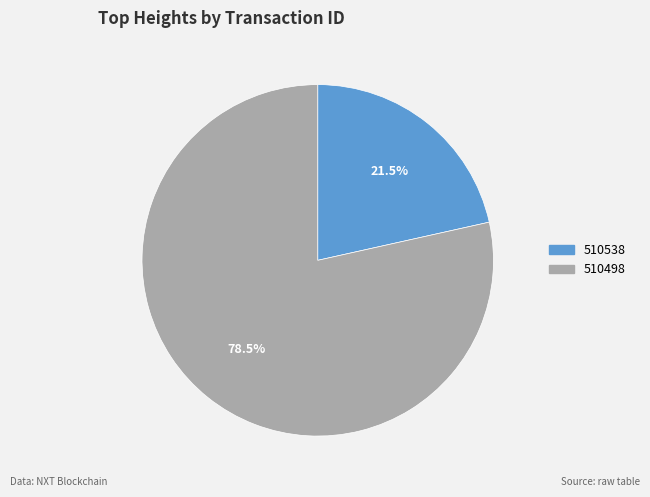

Which category has the biggest portion of the pie?

510498